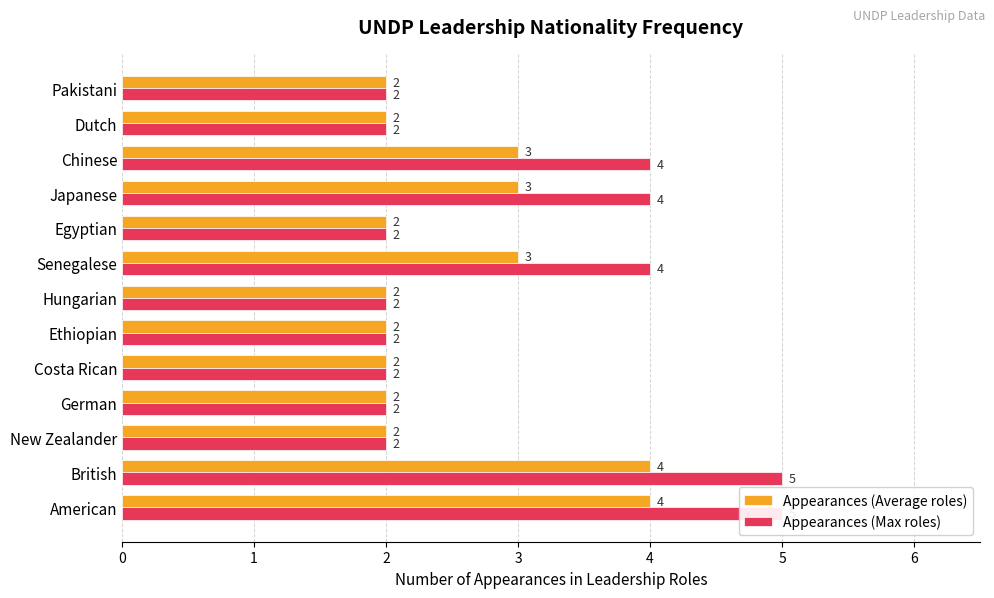

What is the greatest value displayed?

5